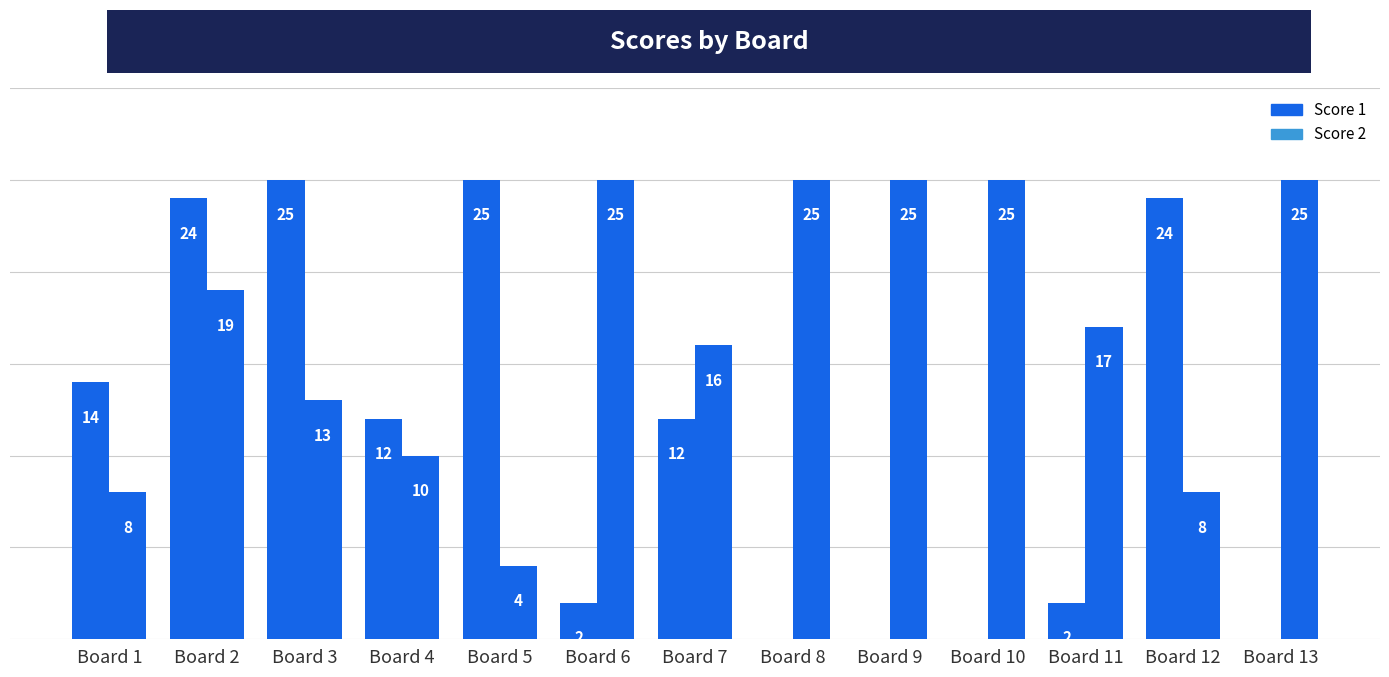

Which has a higher value, Board 12 or Board 7?

Board 12